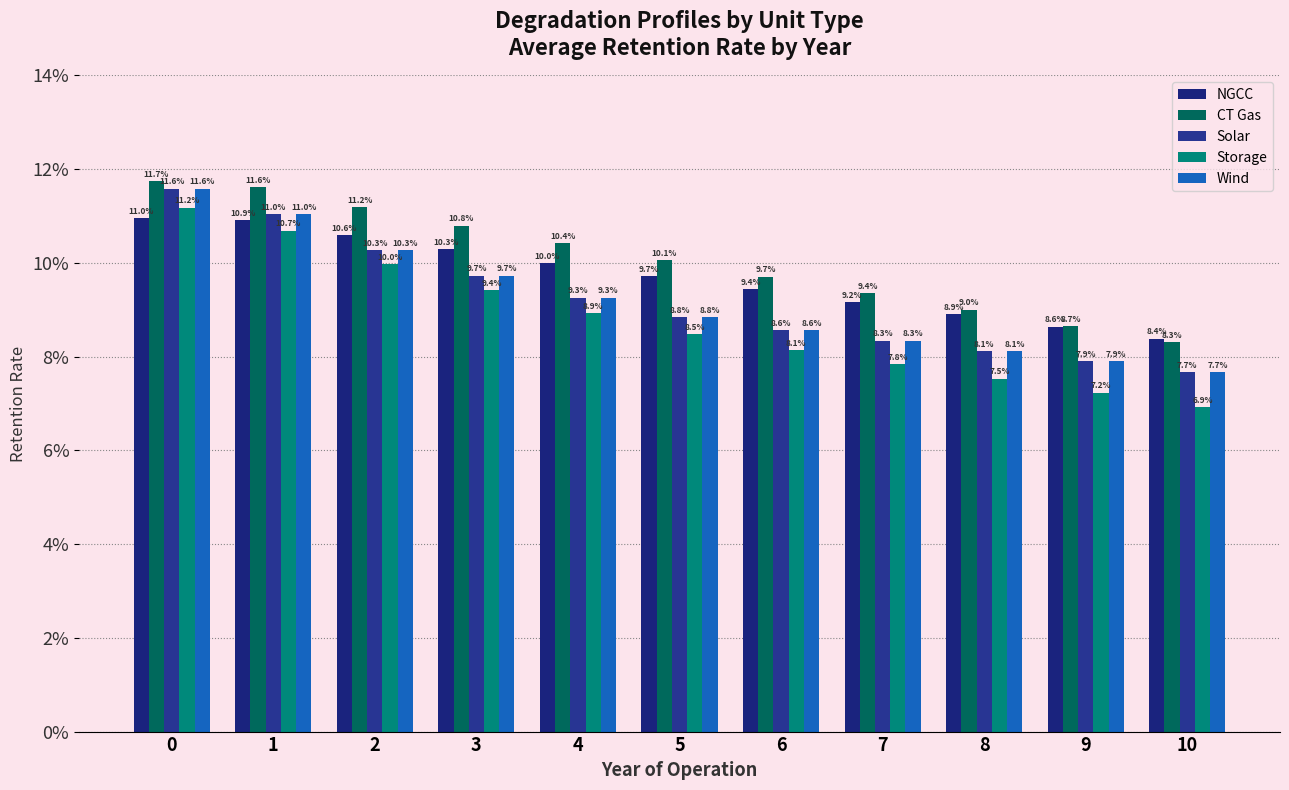

Reading left to right, extract all data points from this chart.

NGCC: 0.1	0.1	0.1	0.1	0.1	0.1	0.1	0.1	0.1	0.1	0.1
CT Gas: 0.1	0.1	0.1	0.1	0.1	0.1	0.1	0.1	0.1	0.1	0.1
Solar: 0.1	0.1	0.1	0.1	0.1	0.1	0.1	0.1	0.1	0.1	0.1
Storage: 0.1	0.1	0.1	0.1	0.1	0.1	0.1	0.1	0.1	0.1	0.1
Wind: 0.1	0.1	0.1	0.1	0.1	0.1	0.1	0.1	0.1	0.1	0.1